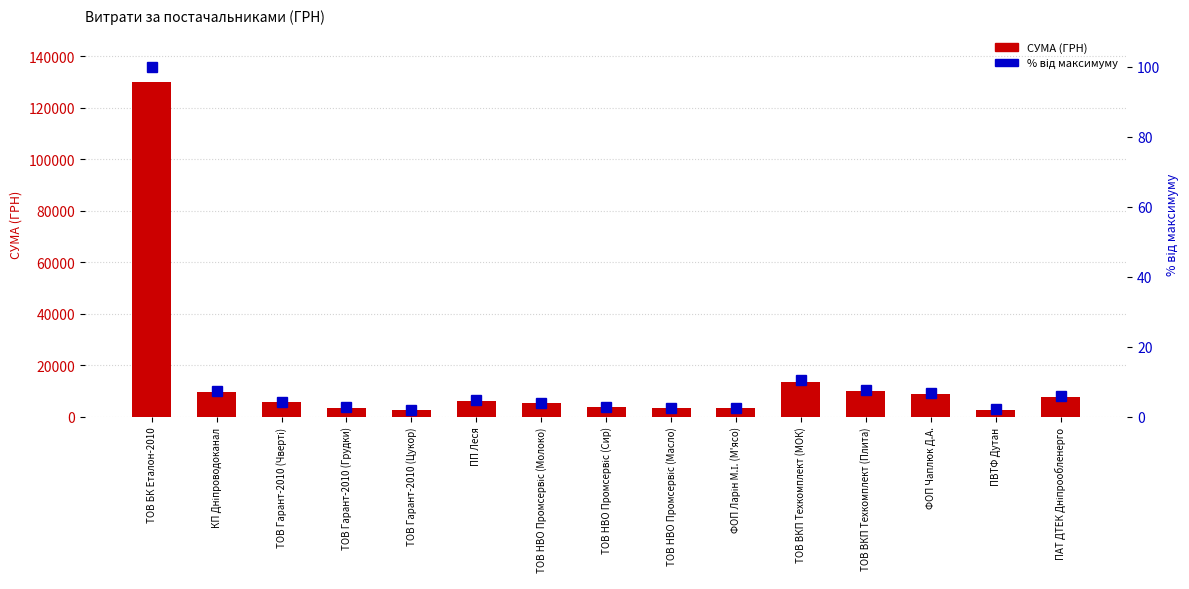

List the labels in order of відсоток від макс. value, smallest first.

ТОВ Гарант-2010 (Цукор), ПВТФ Дутан, ТОВ НВО Промсервіс (Масло), ФОП Ларін М.І. (М'ясо), ТОВ Гарант-2010 (Грудки), ТОВ НВО Промсервіс (Сир), ТОВ НВО Промсервіс (Молоко), ТОВ Гарант-2010 (Чверті), ПП Леся, ПАТ ДТЕК Дніпрообленерго, ФОП Чаплюк Д.А., КП Дніпроводоканал, ТОВ ВКП Техкомплект (Плита), ТОВ ВКП Техкомплект (МОК), ТОВ БК Еталон-2010